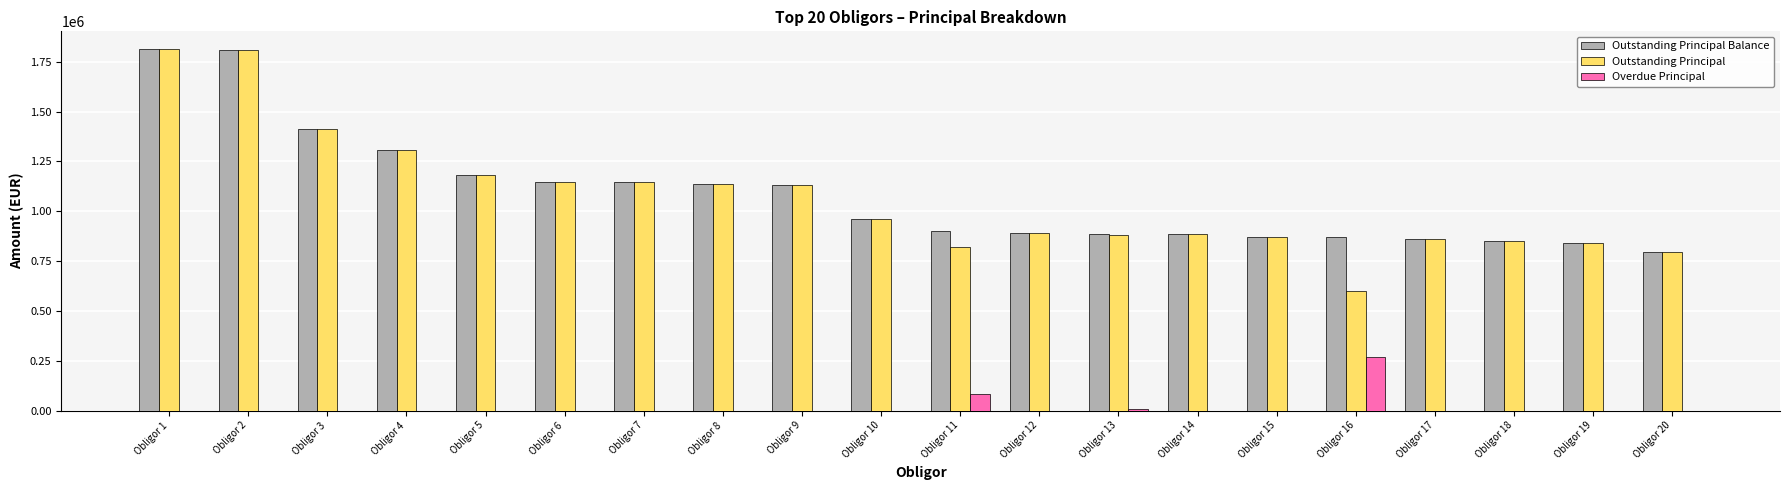

What is the sum of all Overdue Principal values?

356405.2